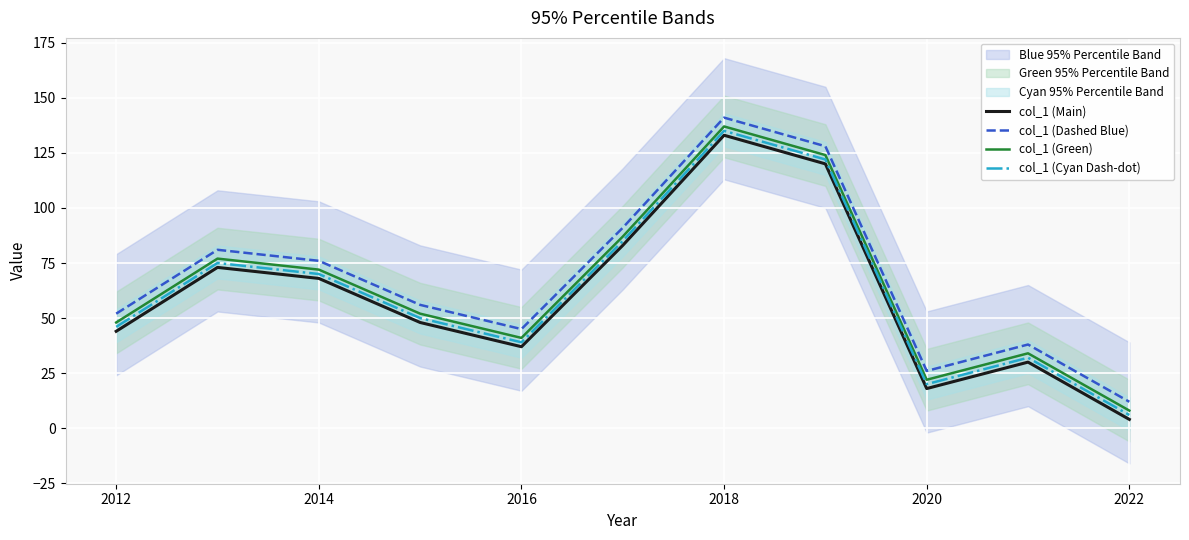

How many interior local valleys does the col_1 (Dashed Blue) series have?

2